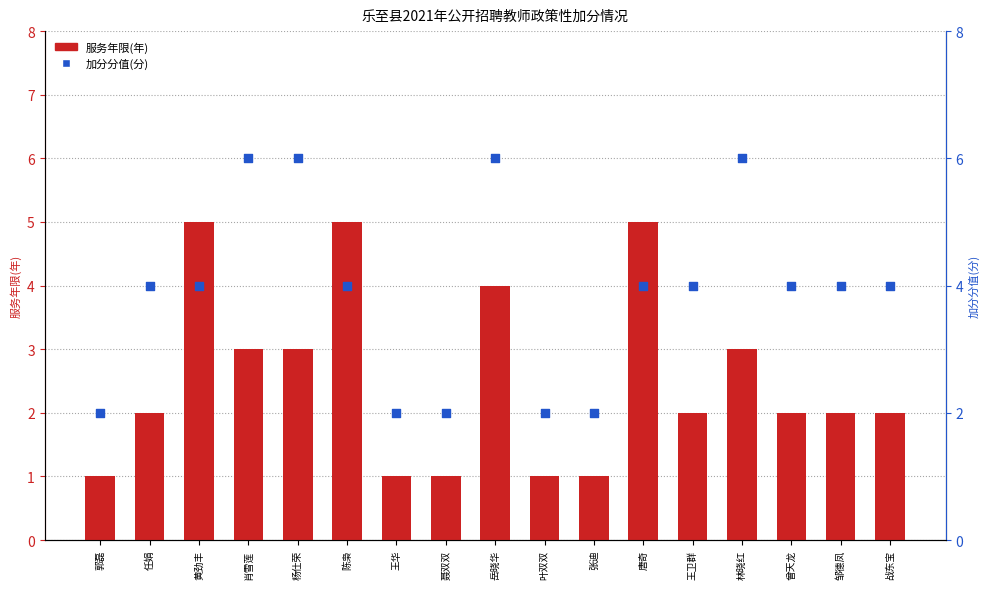

Is the value of 服务年限(年) at 杨仕荣 greater than the value of 加分分值(分) at 陈枭?

No